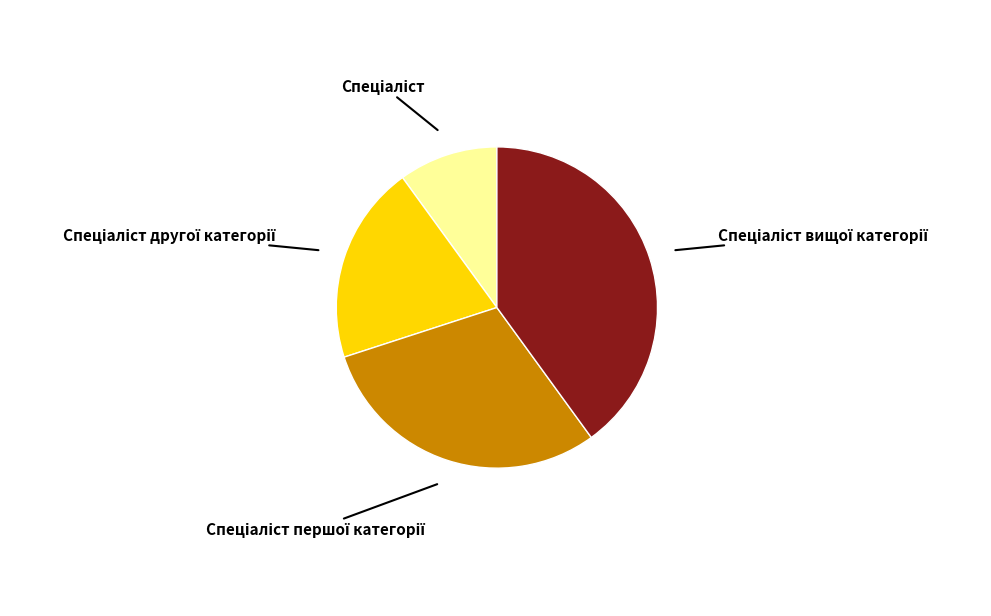

Does any single category account for the majority?

No